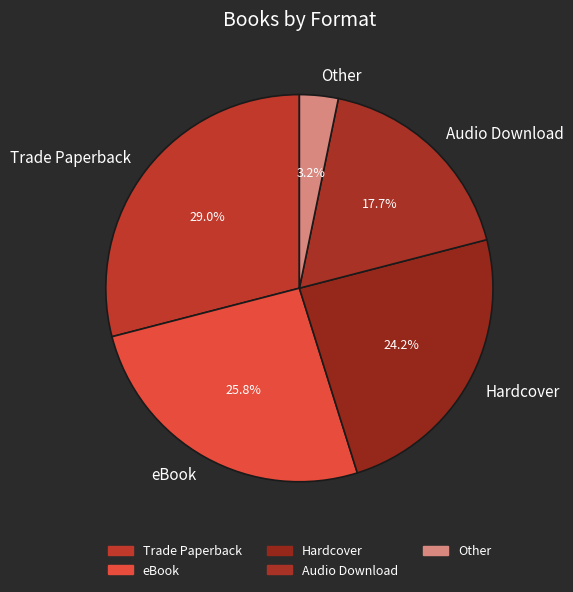

Is there any slice that represents more than half of the pie?

No